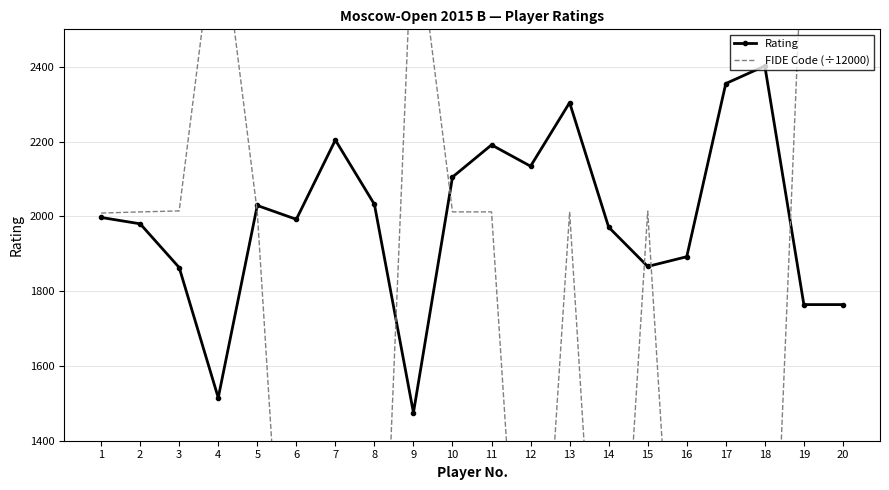

How many lines are shown in the chart?

2